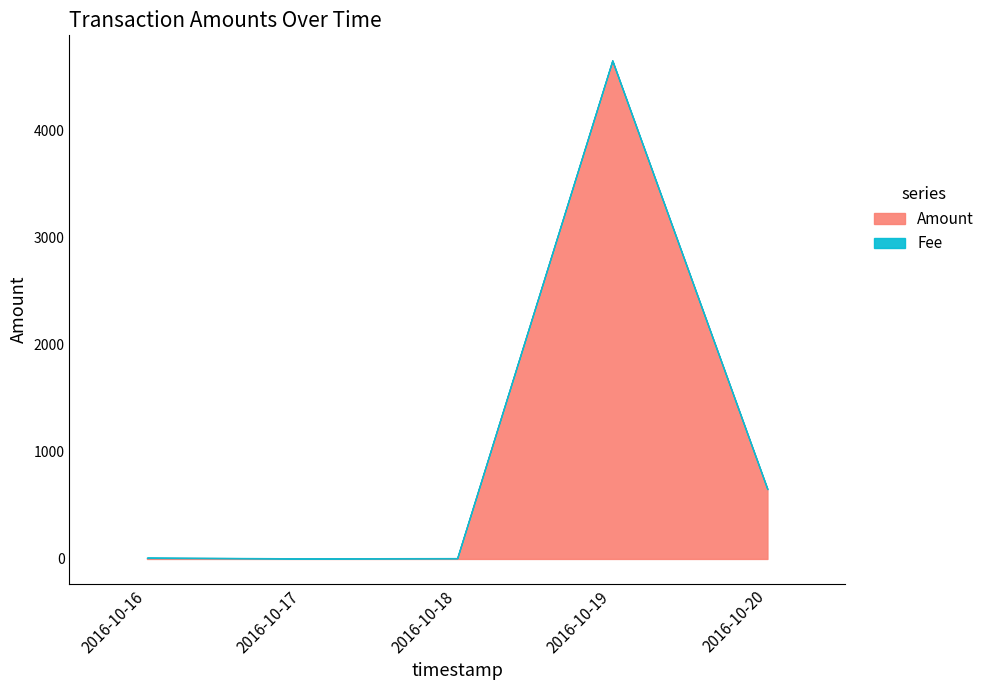

True or false: Amount has a value of 14.1 at 2016-10-16.

False